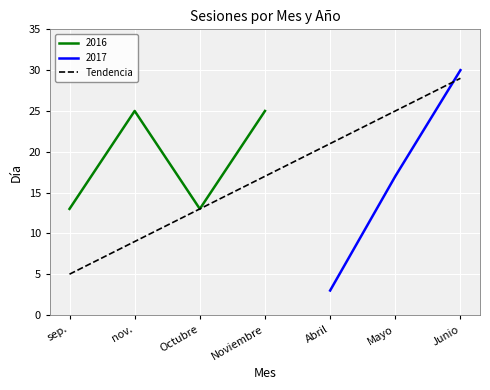

The Tendencia series shows 8 at sep.. True or false?

False